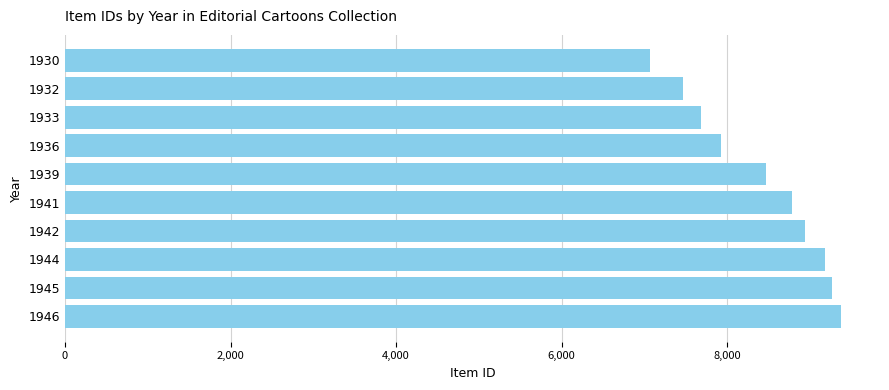

Rank the categories by value from highest to lowest.

1946, 1945, 1944, 1942, 1941, 1939, 1936, 1933, 1932, 1930